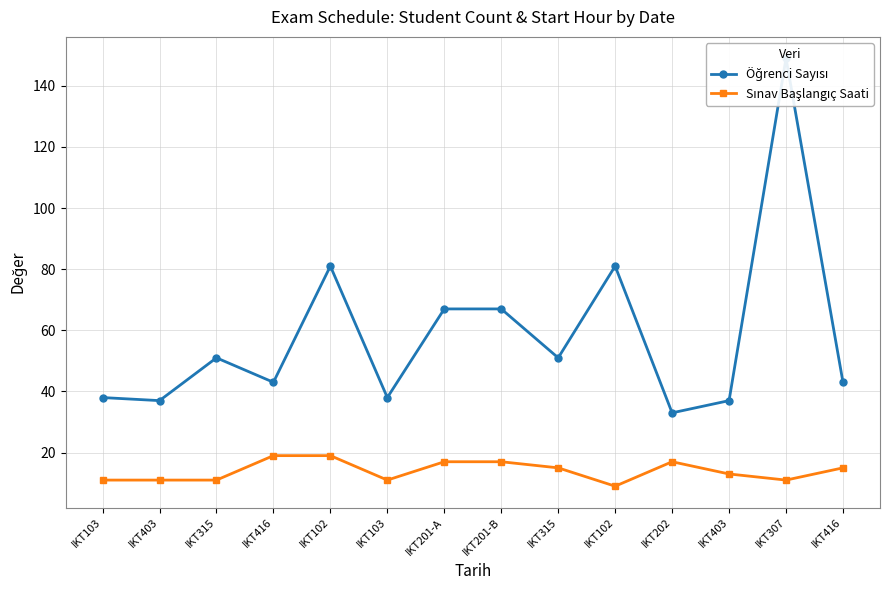

Reading left to right, list all the values displayed in this chart.

Öğrenci Sayısı: 38	37	51	43	81	38	67	67	51	81	33	37	149	43
Sınav Başlangıç Saati: 11	11	11	19	19	11	17	17	15	9	17	13	11	15